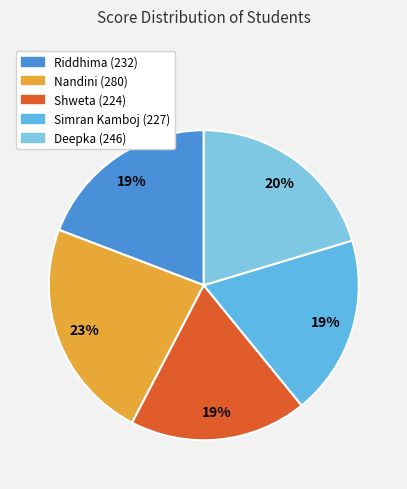

To the nearest percent, what percentage of the pie is Deepka?

20%